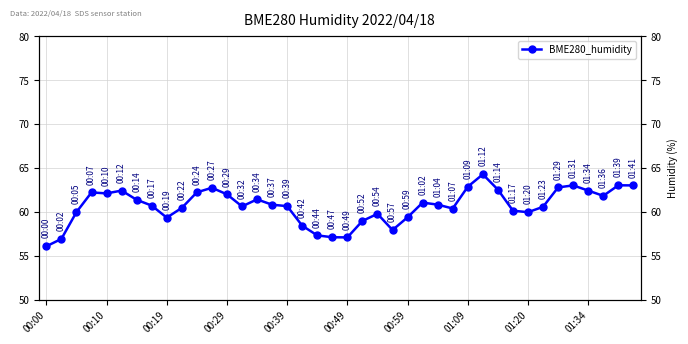

What is the difference between the values at 31 and 29?

4.1